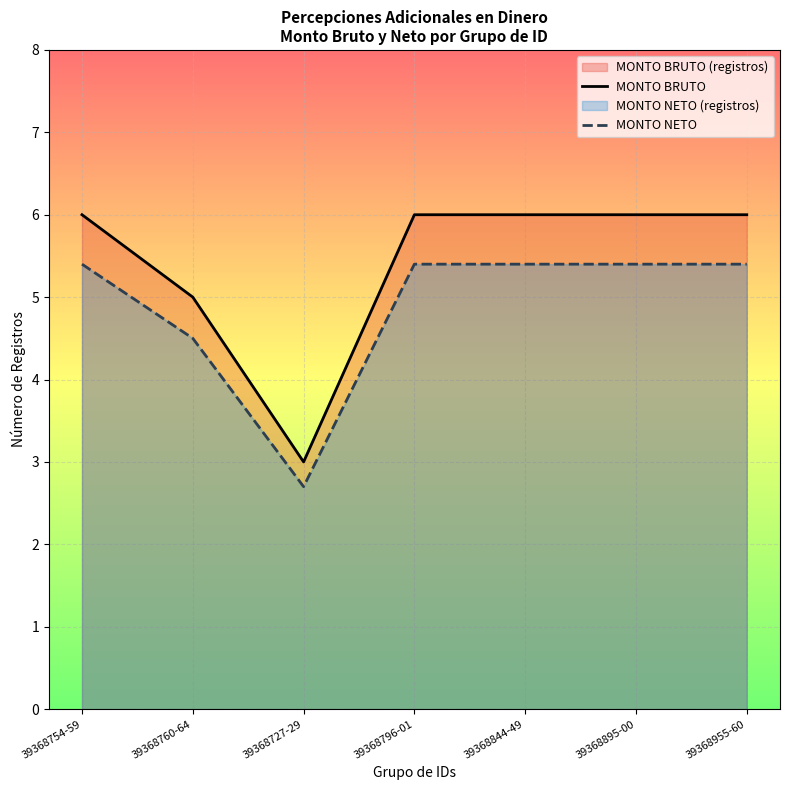

Count the MONTO NETO values in the range 4 to 5.

1